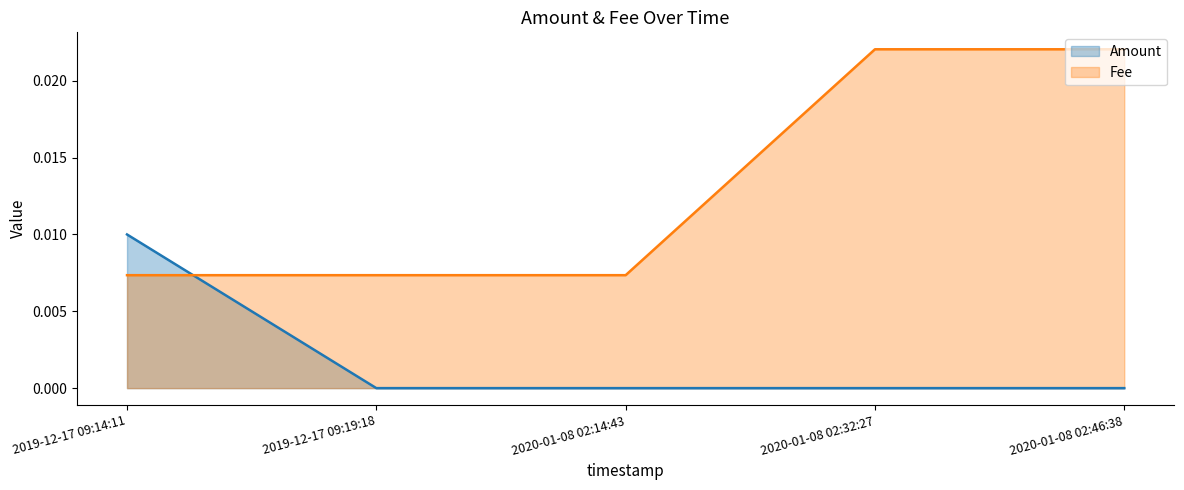

What position from the right is 2020-01-08 02:46:38?

1